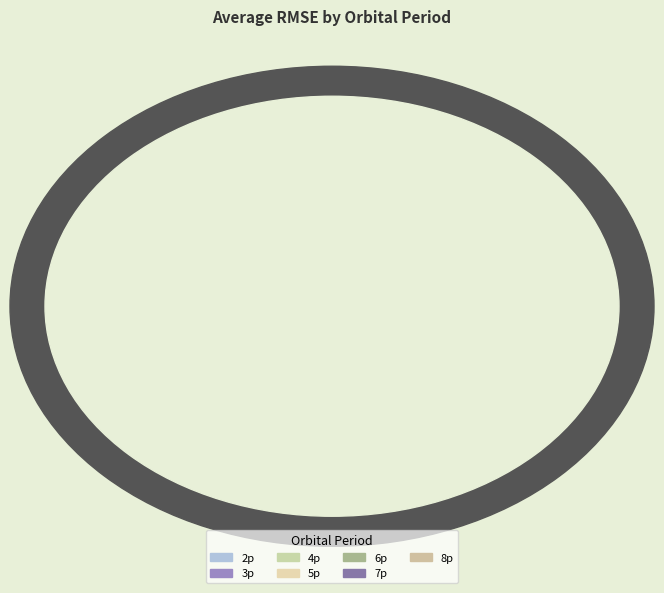

Is there any slice that represents more than half of the pie?

No